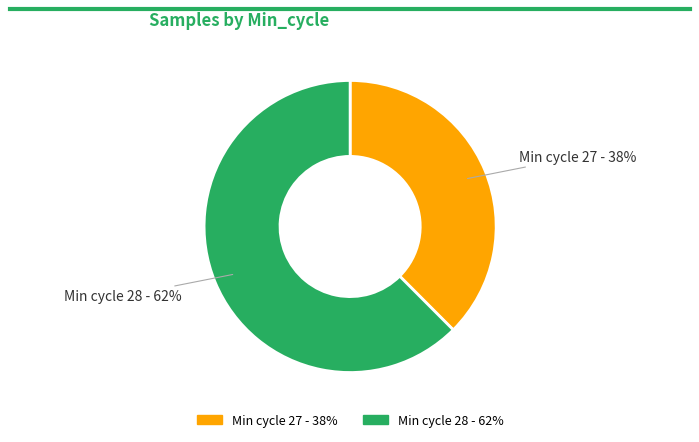

Does any single category account for the majority?

Yes